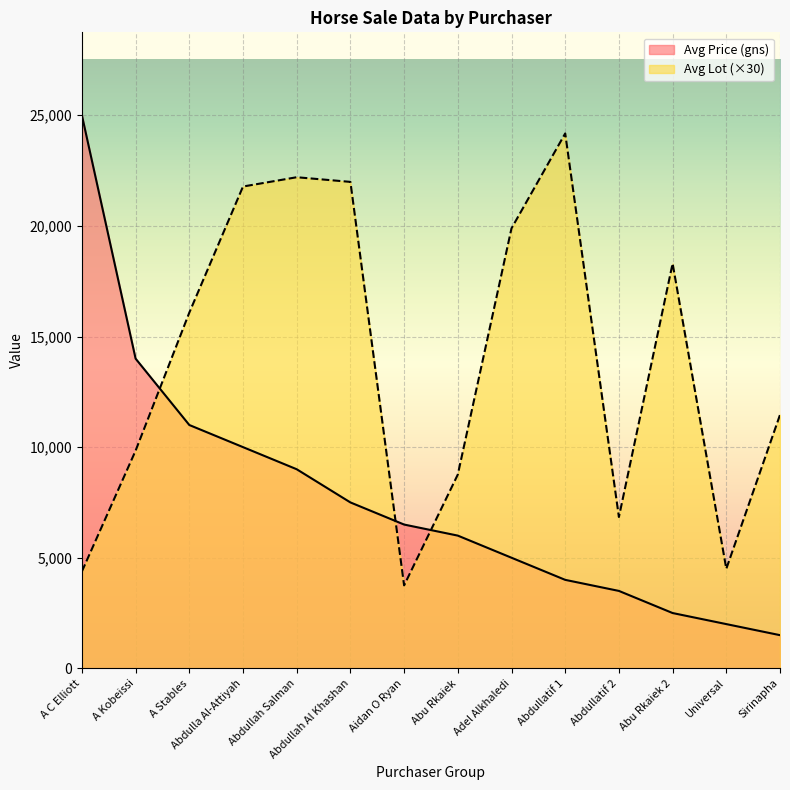

The Avg Price (gns) series shows 3500 at Abdullatif 2. True or false?

True